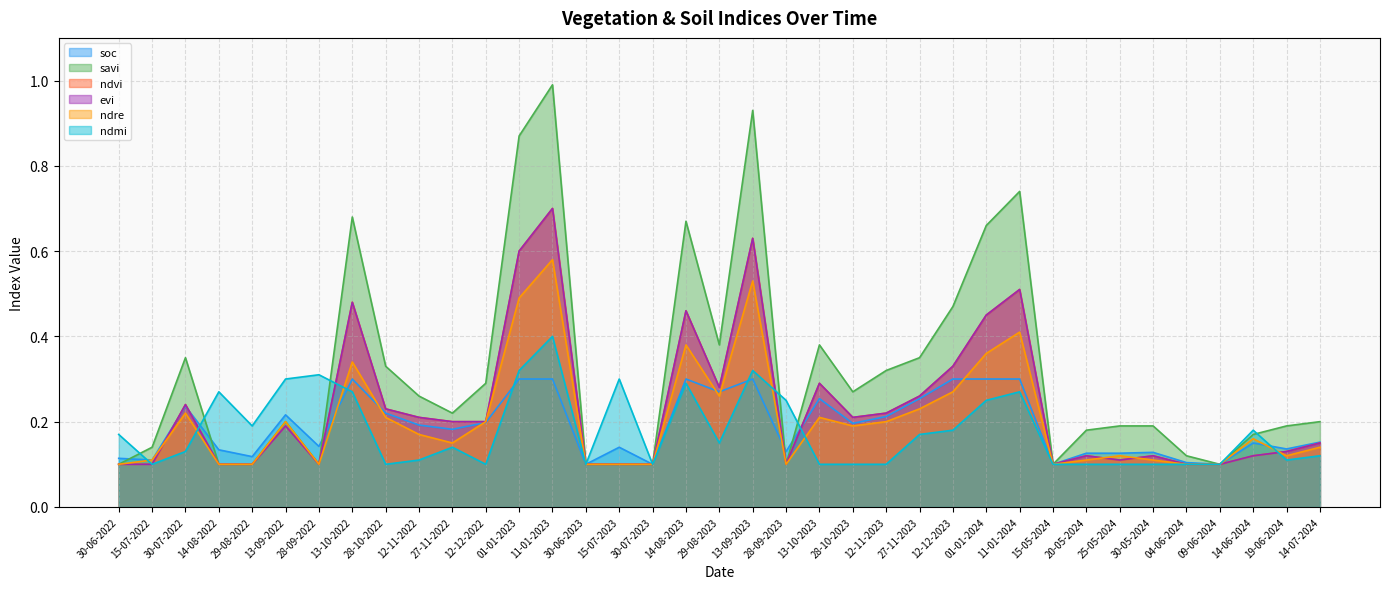

Where is the first local maximum for ndmi?

14-08-2022